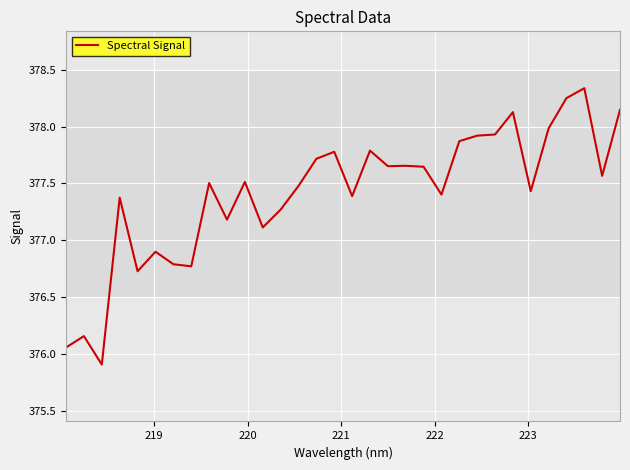

What is the minimum value shown in the chart?

375.9